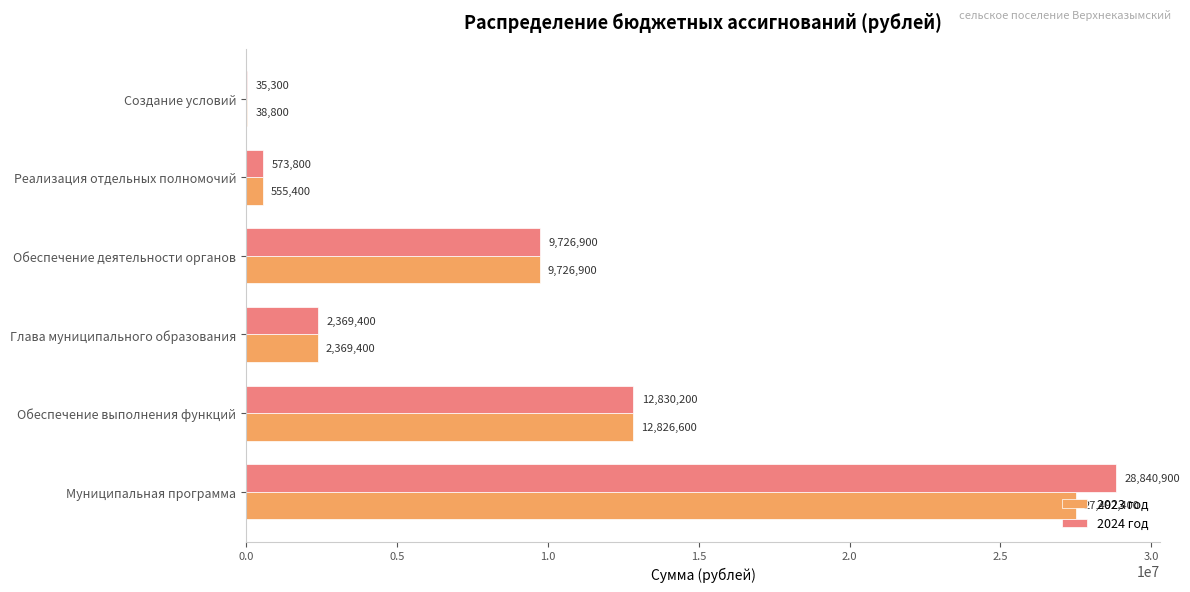

Is it true that 2023 год equals 16333839 at Муниципальная программа?

False